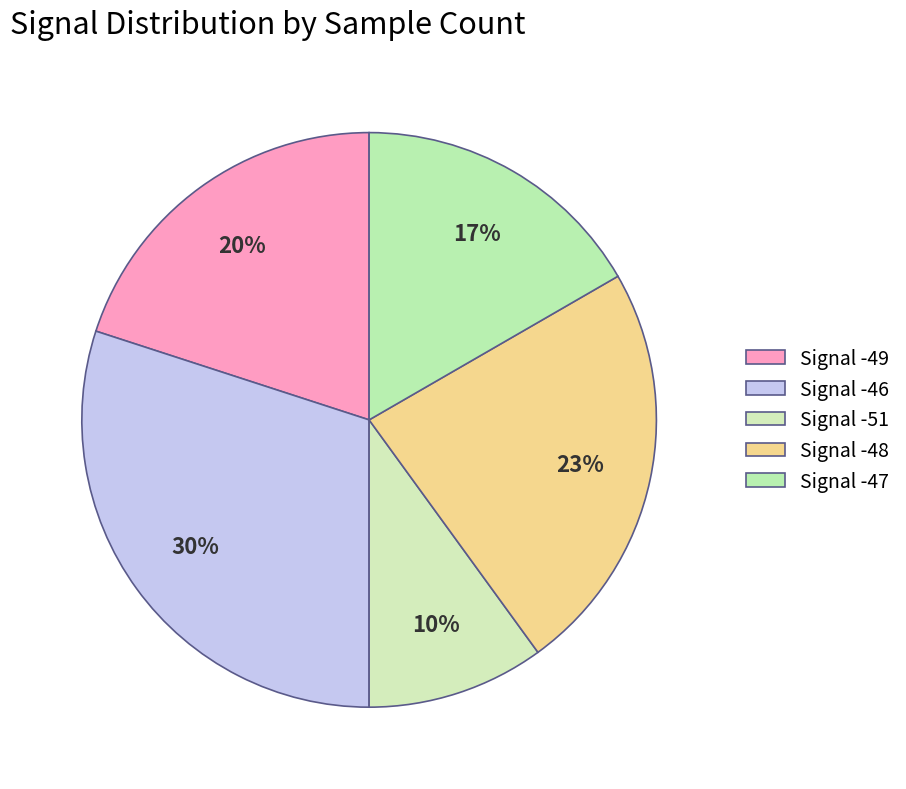

How many segments does this pie chart have?

5